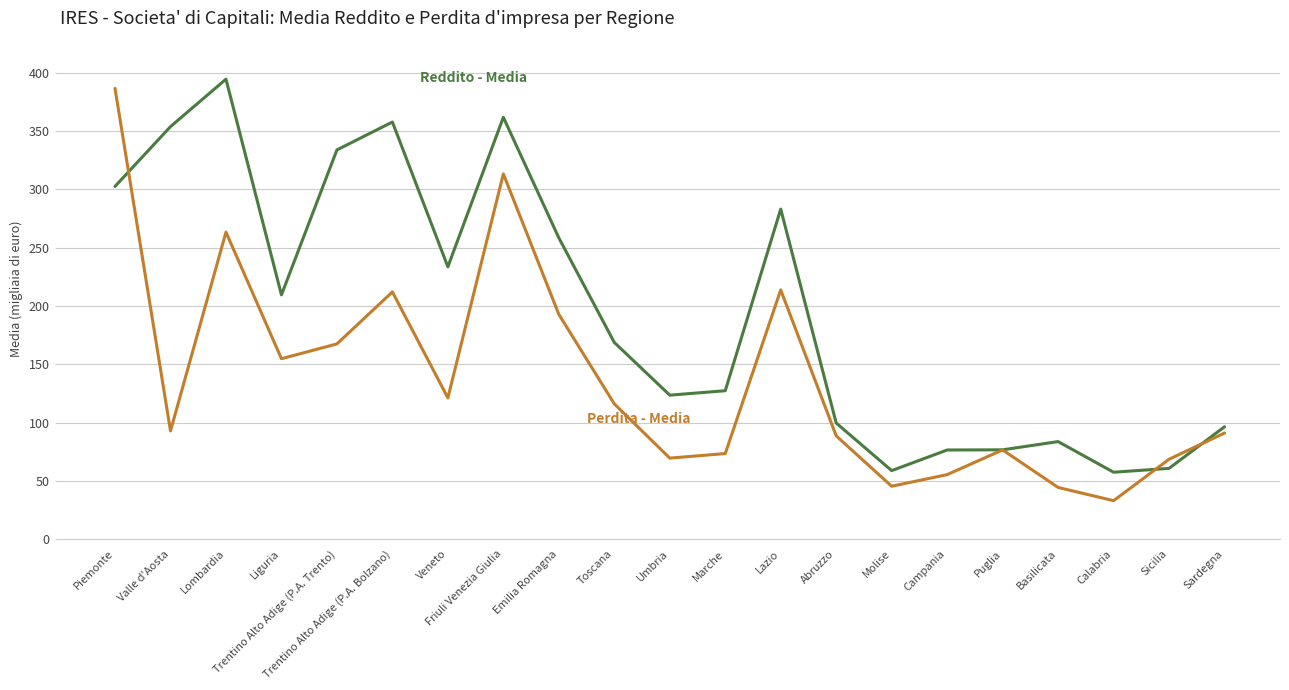

What position from the left is Emilia Romagna?

9